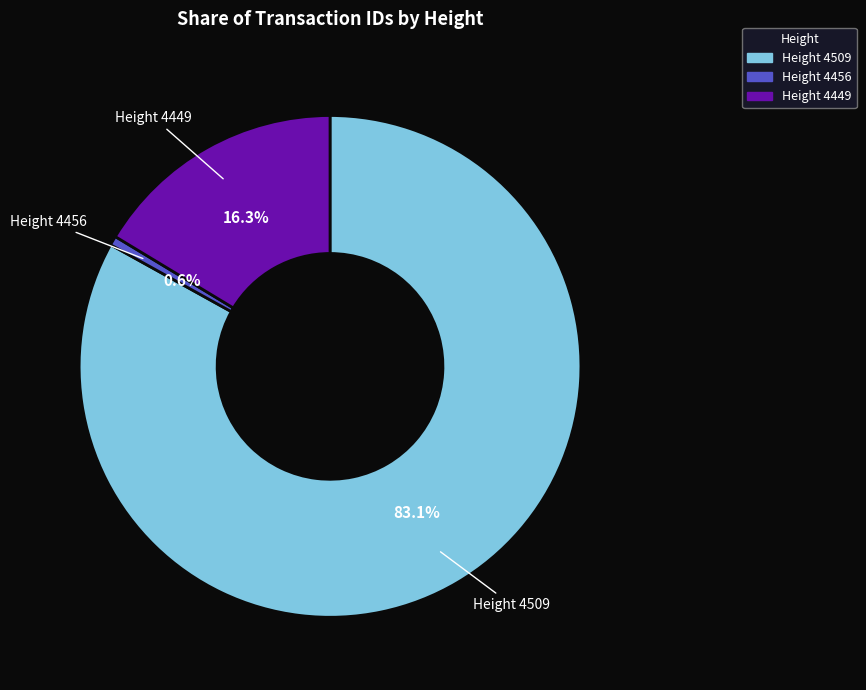

Does any single category account for the majority?

Yes